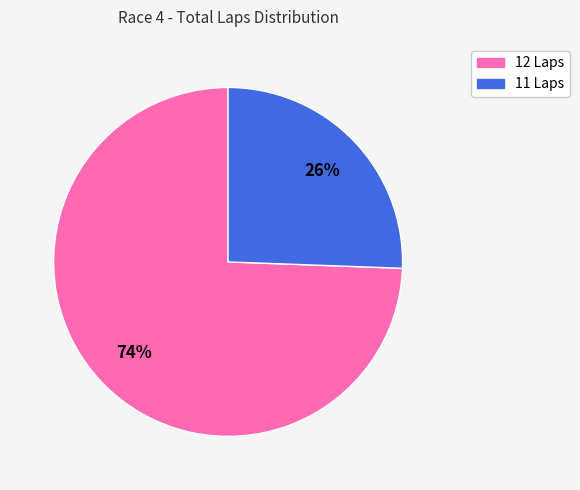

Is there a majority slice in this chart?

Yes